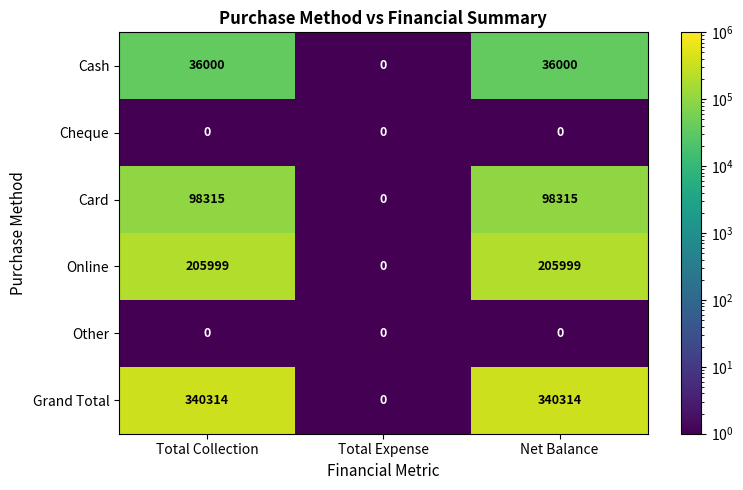

True or false: Card has a value of 0 at Total Expense.

True